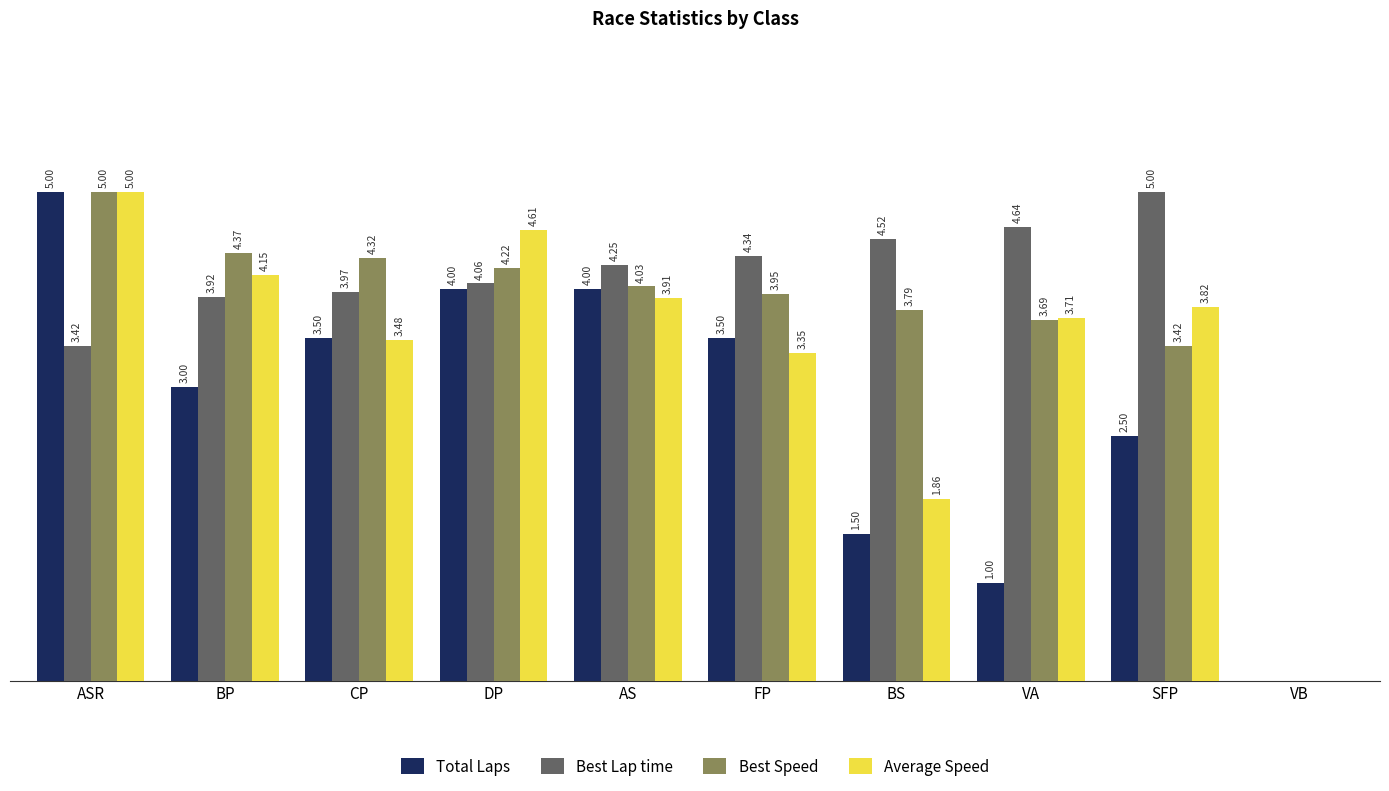

At which category is the sum across all series the highest?

ASR